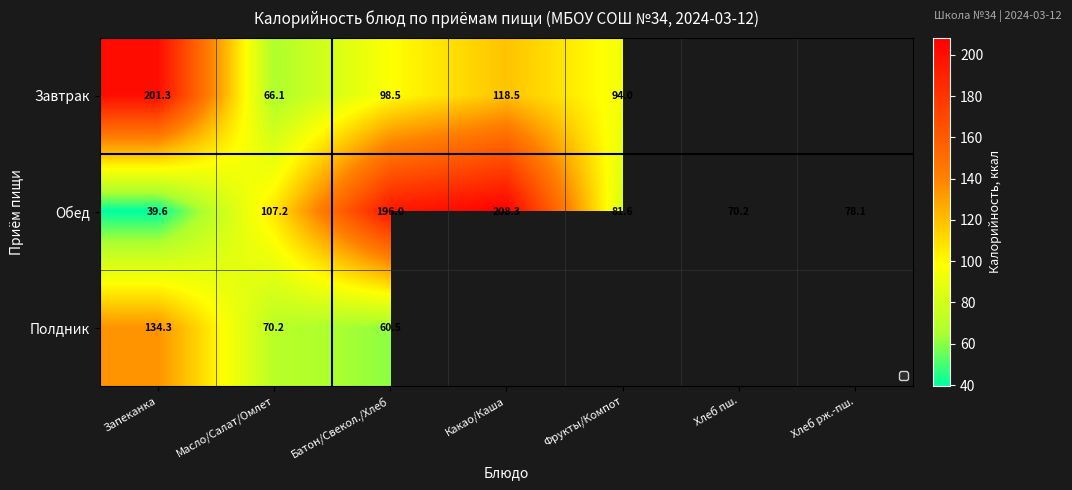

What value does the Обед series have at Батон/Свекол./Хлеб?

196.0